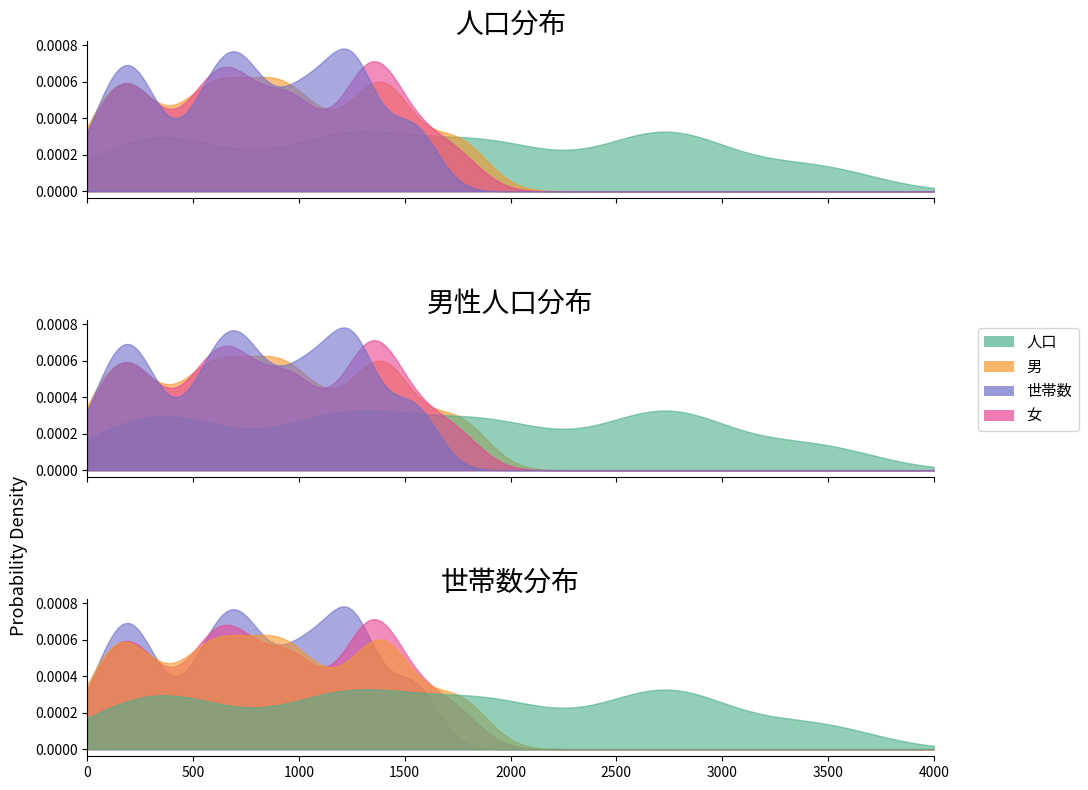

Which series has the largest range (max minus min)?

人口